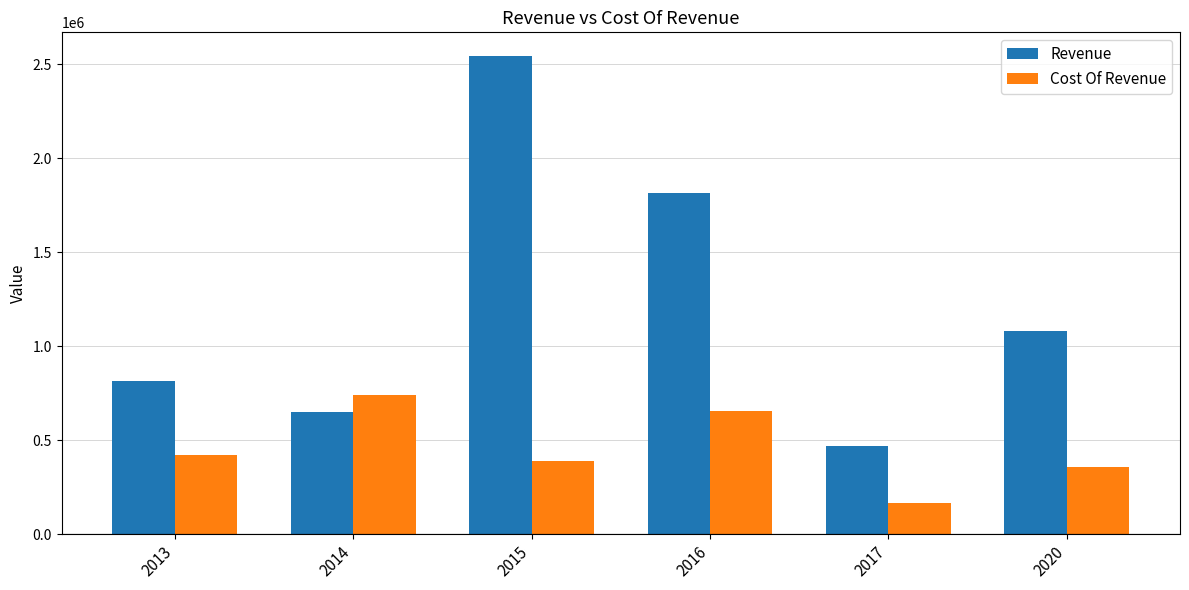

How many distinct data groups are displayed?

2